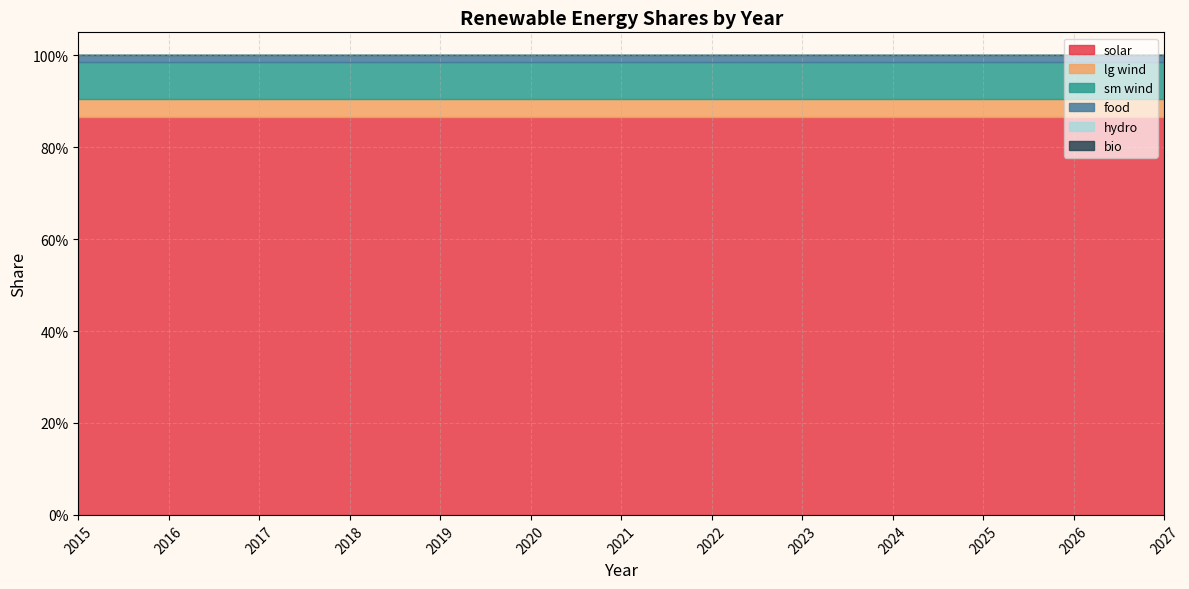

Between 2017 and 2023, which series saw the biggest shift?

solar